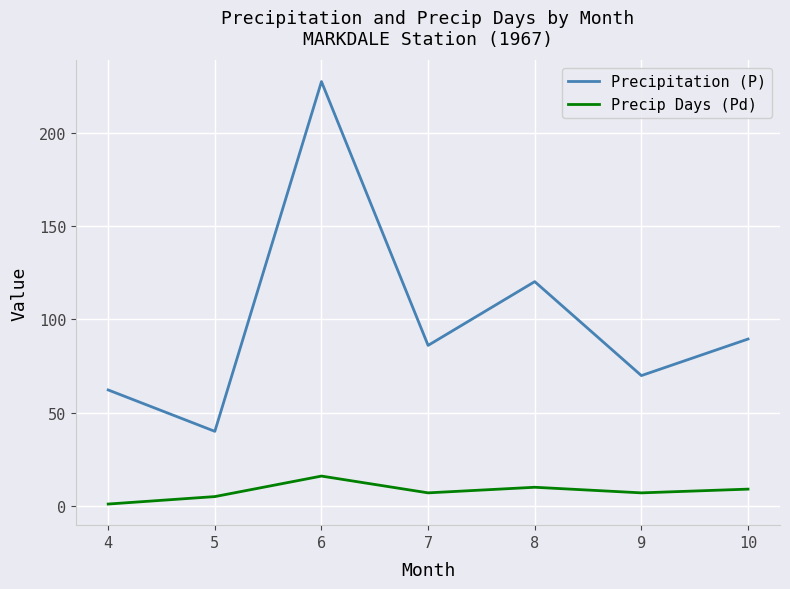

Where is the first local minimum for Precip Days (Pd)?

7